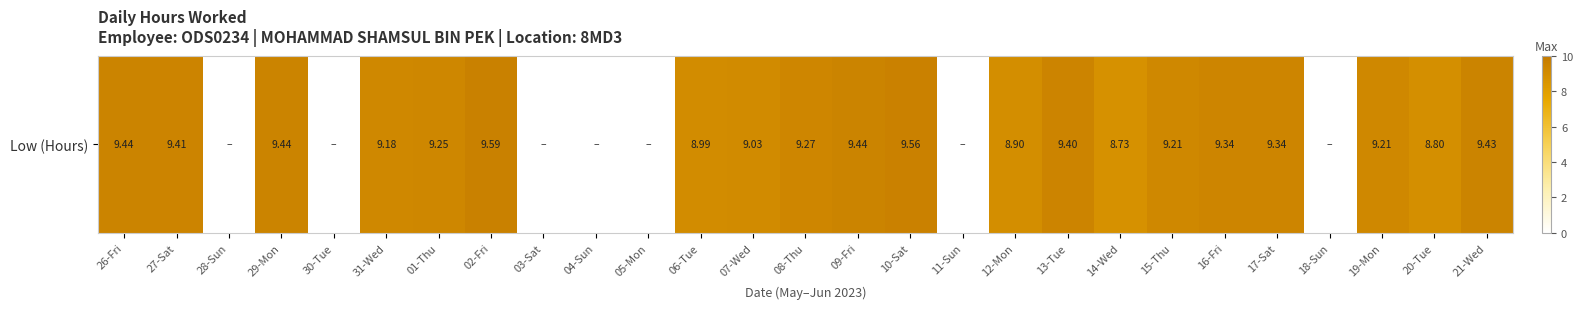

Rank the categories by value from lowest to highest.

28-Sun, 30-Tue, 03-Sat, 04-Sun, 05-Mon, 11-Sun, 18-Sun, 14-Wed, 20-Tue, 12-Mon, 06-Tue, 07-Wed, 31-Wed, 15-Thu, 19-Mon, 01-Thu, 08-Thu, 16-Fri, 17-Sat, 13-Tue, 27-Sat, 21-Wed, 26-Fri, 29-Mon, 09-Fri, 10-Sat, 02-Fri